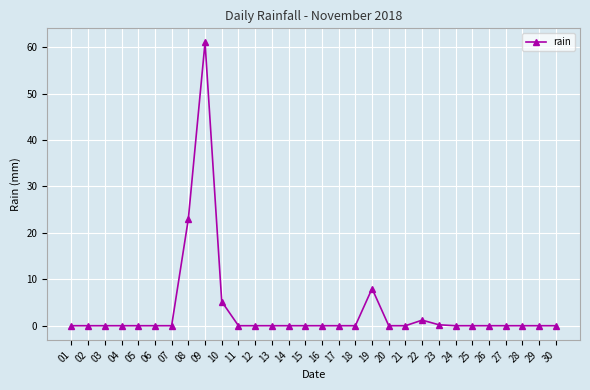

What is the difference between the maximum and minimum values?

61.0